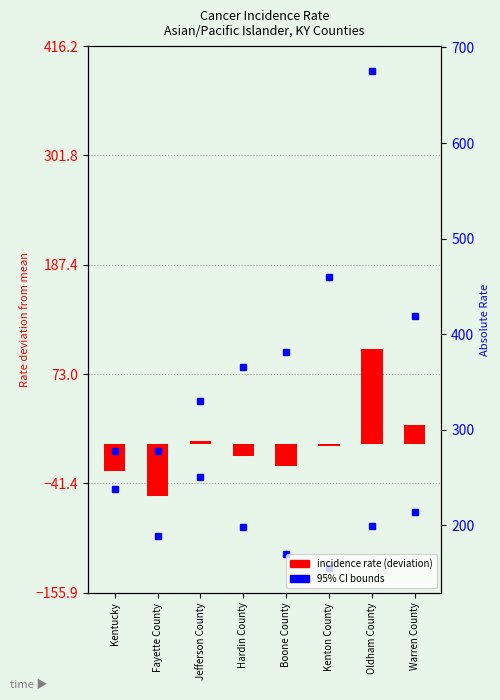

Rank the categories by value from highest to lowest.

Oldham County, Warren County, Jefferson County, Kenton County, Hardin County, Boone County, Kentucky, Fayette County